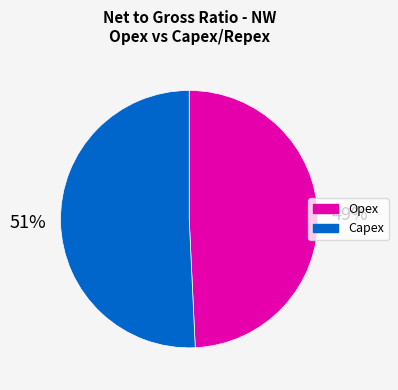

Is there a majority slice in this chart?

Yes